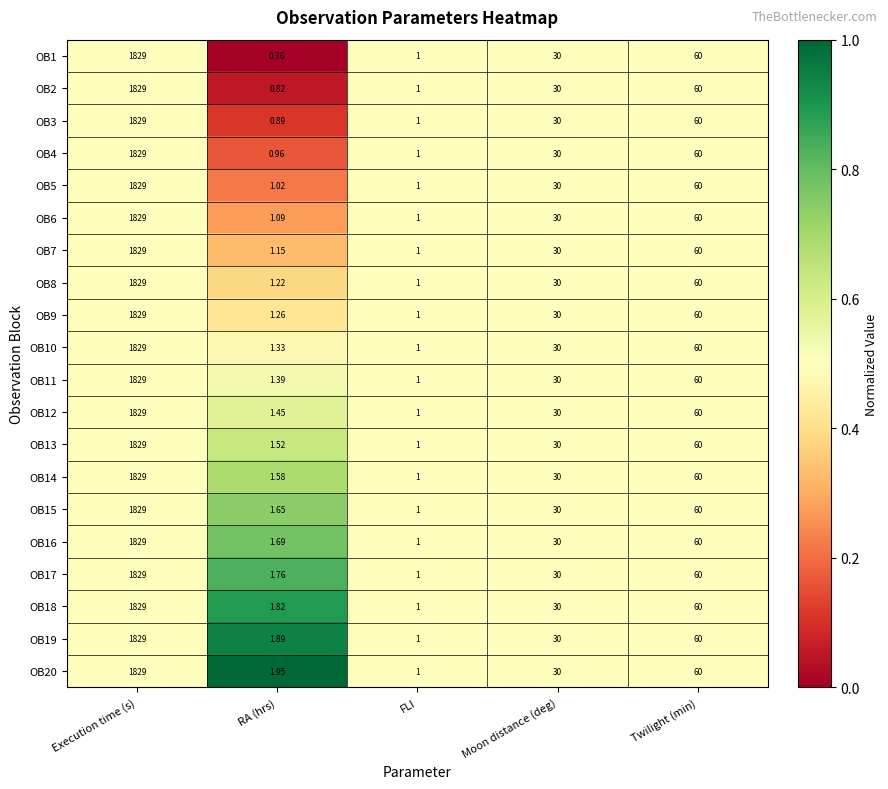

At which label does OB5 first exceed 30?

Execution time (s)